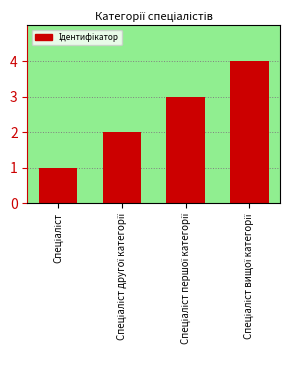

What is the maximum value shown in the chart?

4